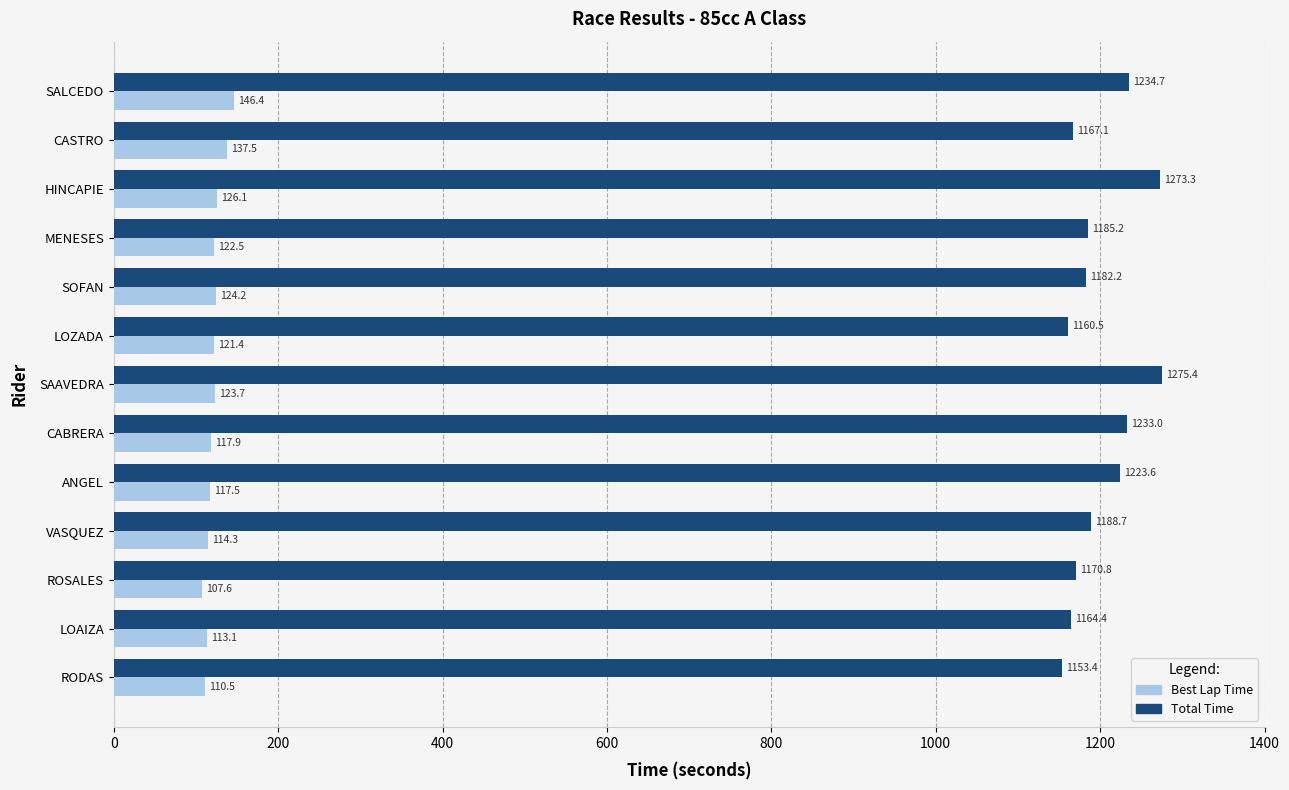

What is the spread (max minus min) of values at ROSALES?

1063.2